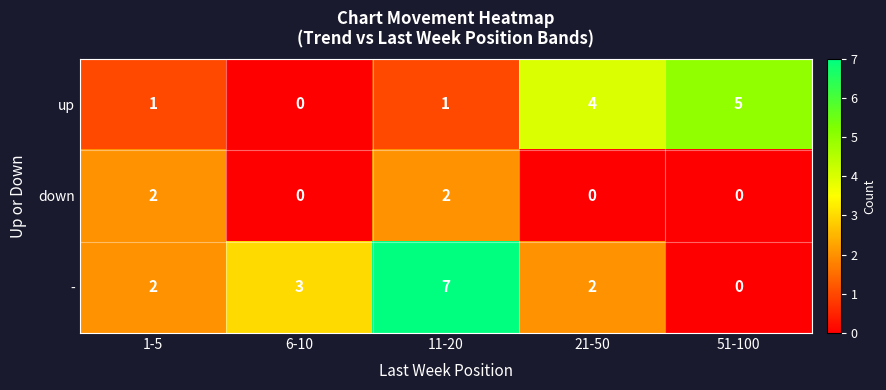

Reading left to right, list all the values displayed in this chart.

up: 1-5=1	6-10=0	11-20=1	21-50=4	51-100=5
down: 1-5=2	6-10=0	11-20=2	21-50=0	51-100=0
-: 1-5=2	6-10=3	11-20=7	21-50=2	51-100=0